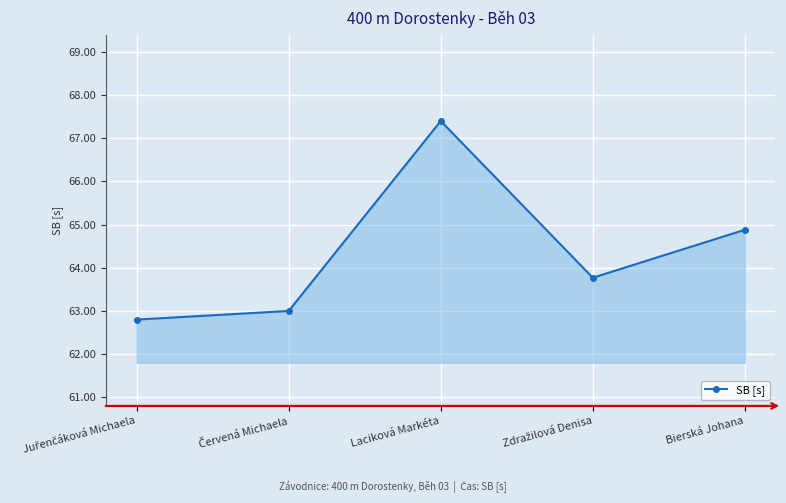

What is the maximum value shown in the chart?

67.4